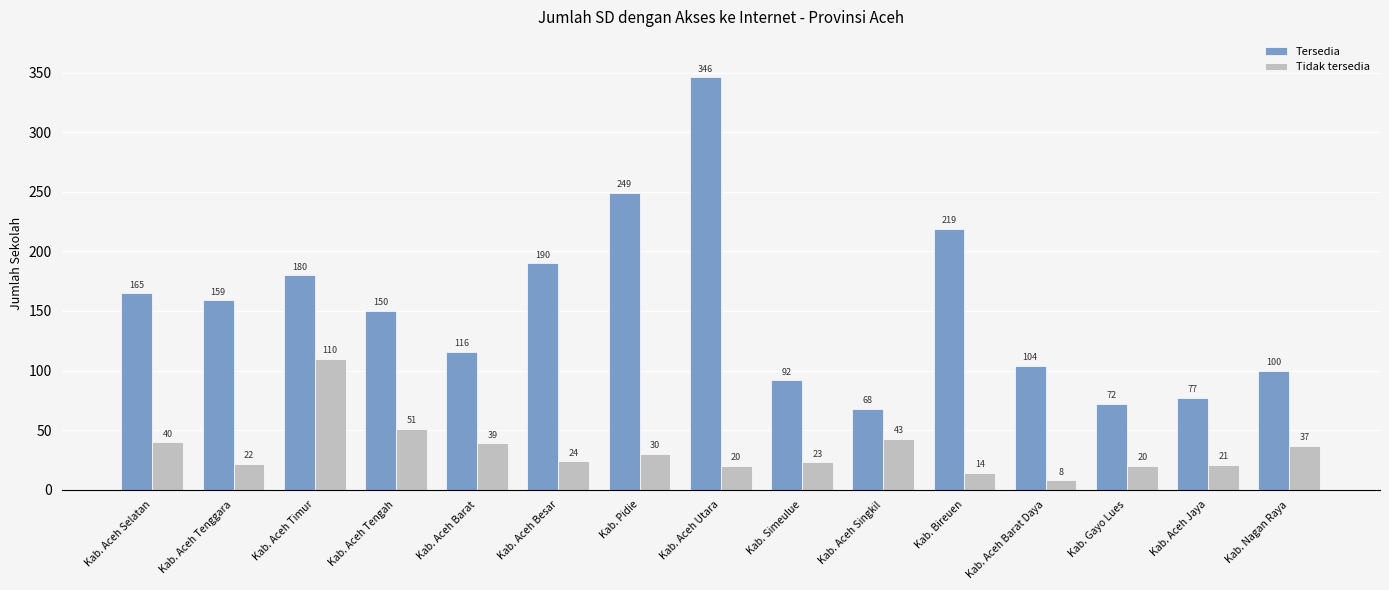

Which label corresponds to the largest value in the chart?

Kab. Aceh Utara